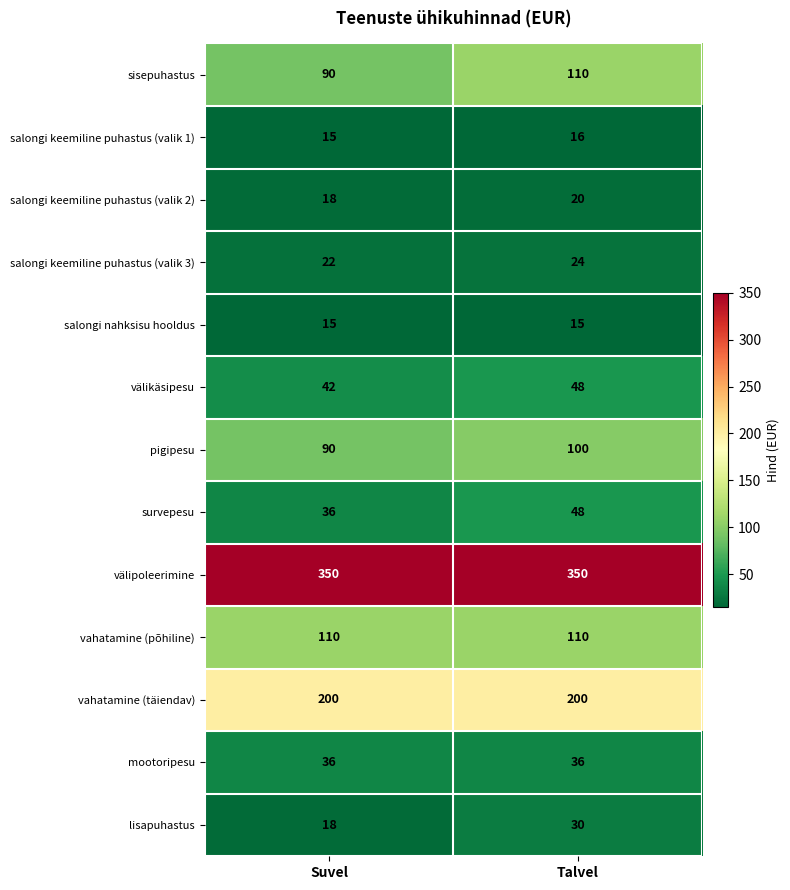

At which category is the sum across all series the highest?

Talvel